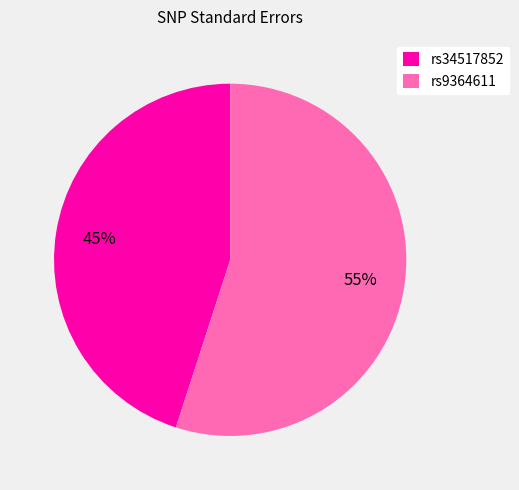

Count the number of slices in the pie.

2